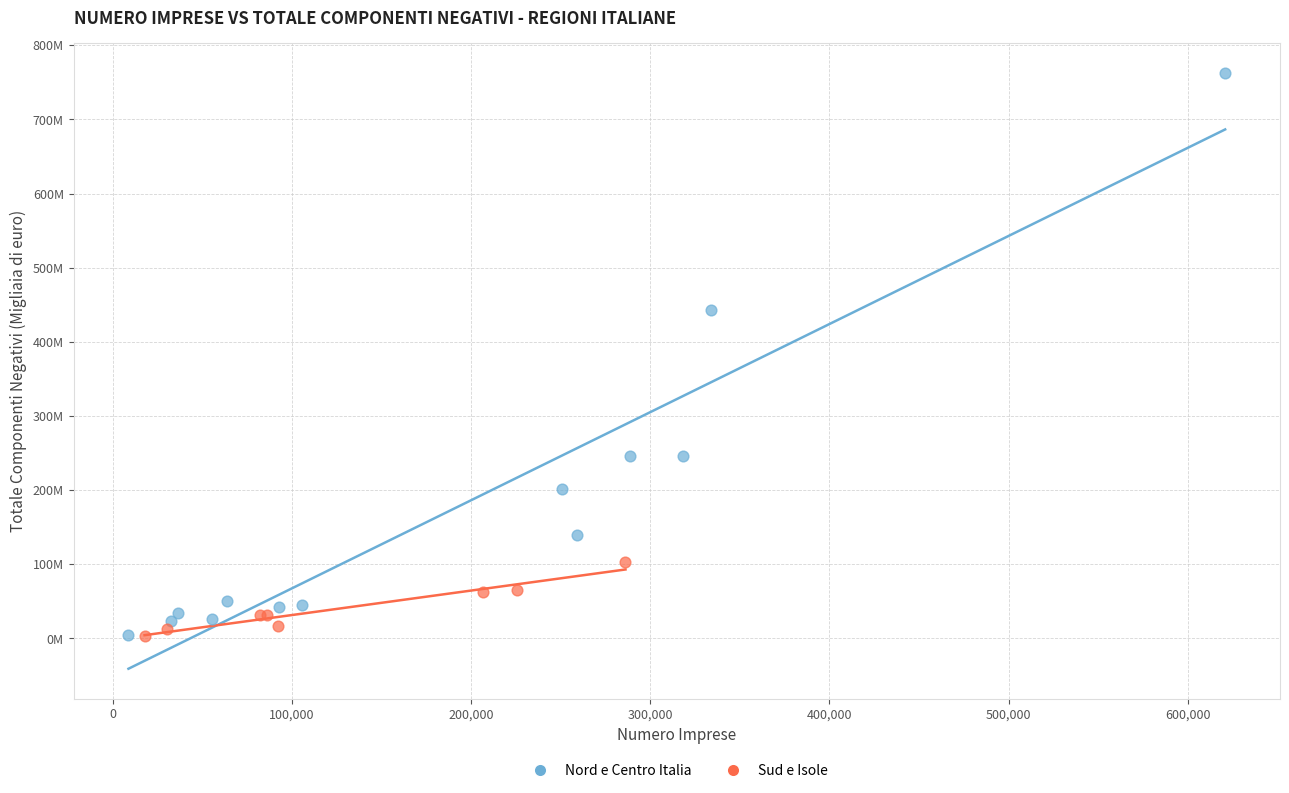

What are all the series names shown in the legend?

Nord e Centro Italia, Sud e Isole